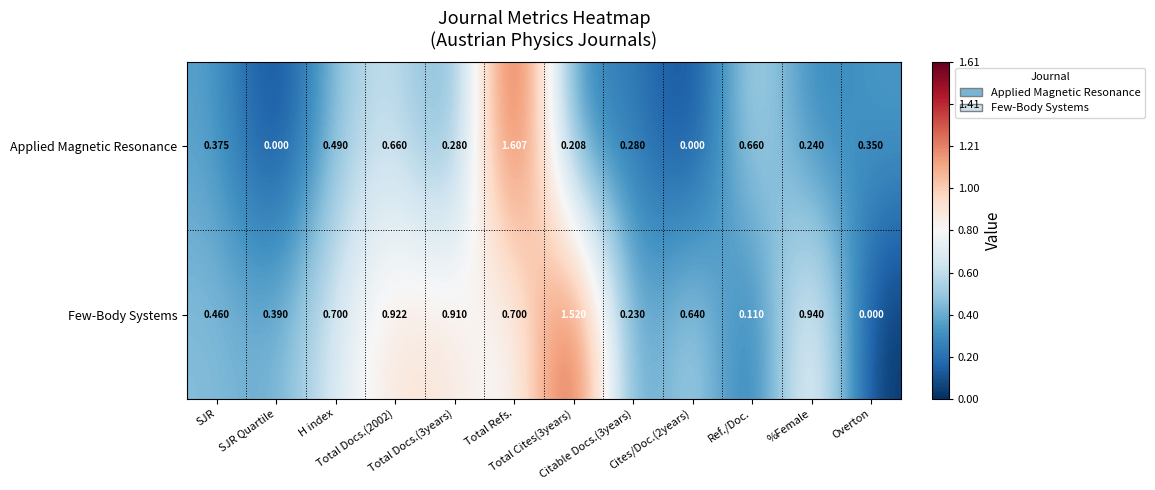

Which series has the largest total across all categories?

Few-Body Systems